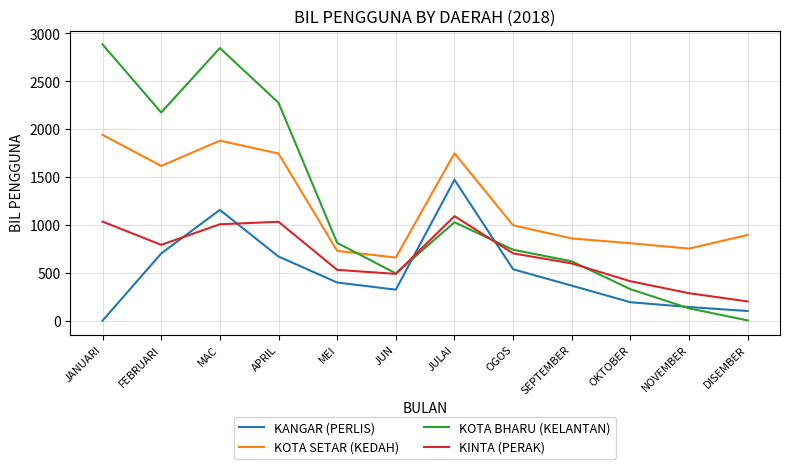

What is the total value across all series at FEBRUARI?

5284